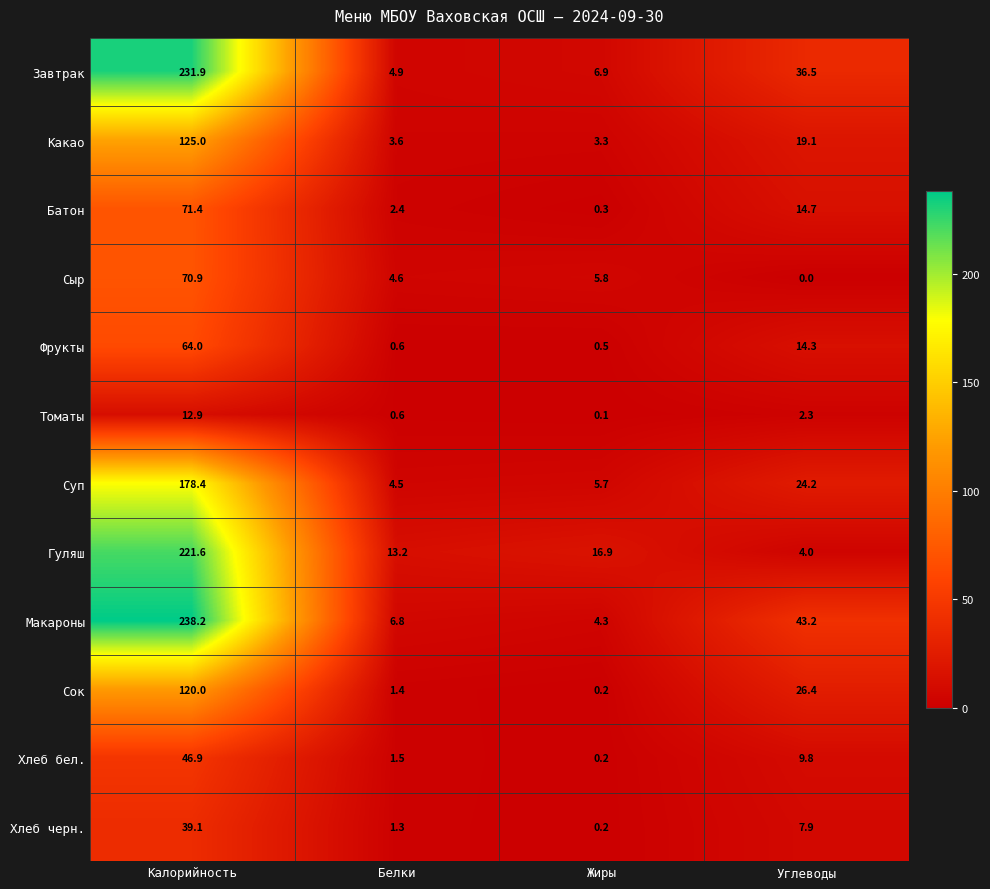

The Суп series shows 5.7 at Жиры. True or false?

True